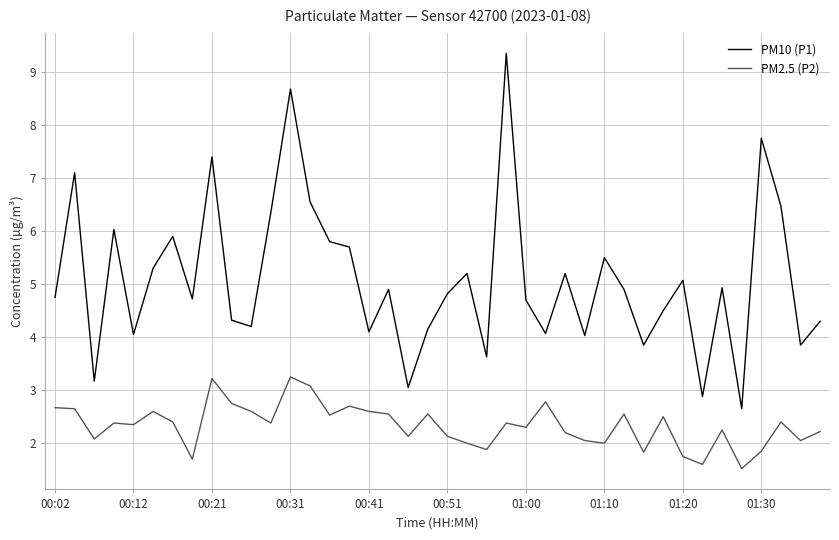

How many interior local peaks does the PM10 (P1) series have?

13